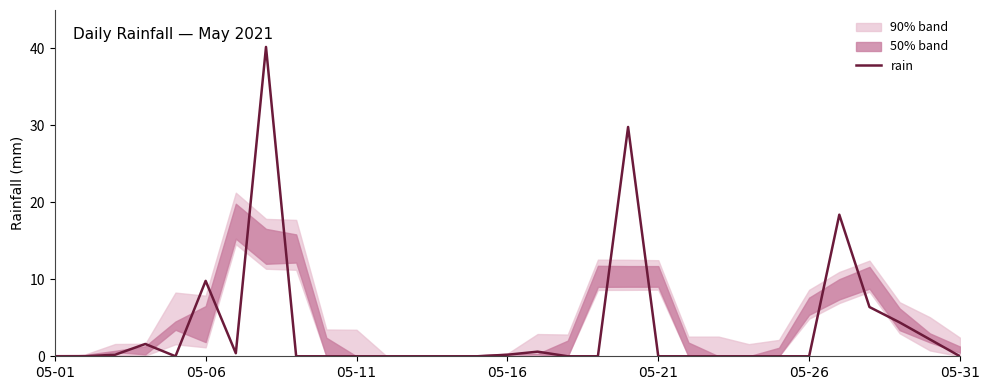

What is the highest value of the rain series?

40.2